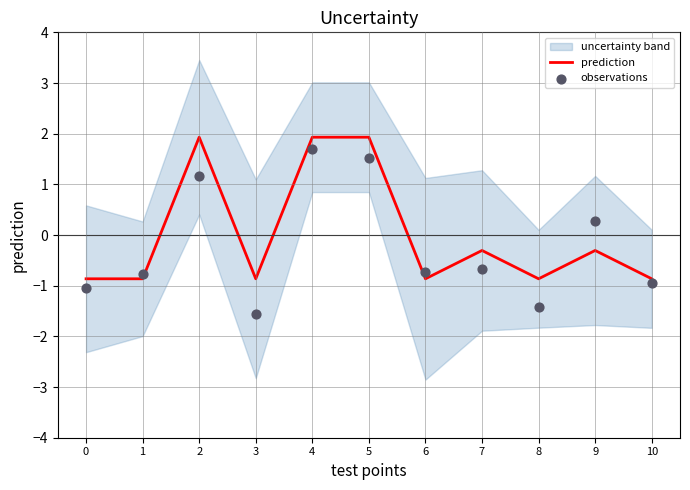

Which series has the largest total across all categories?

prediction